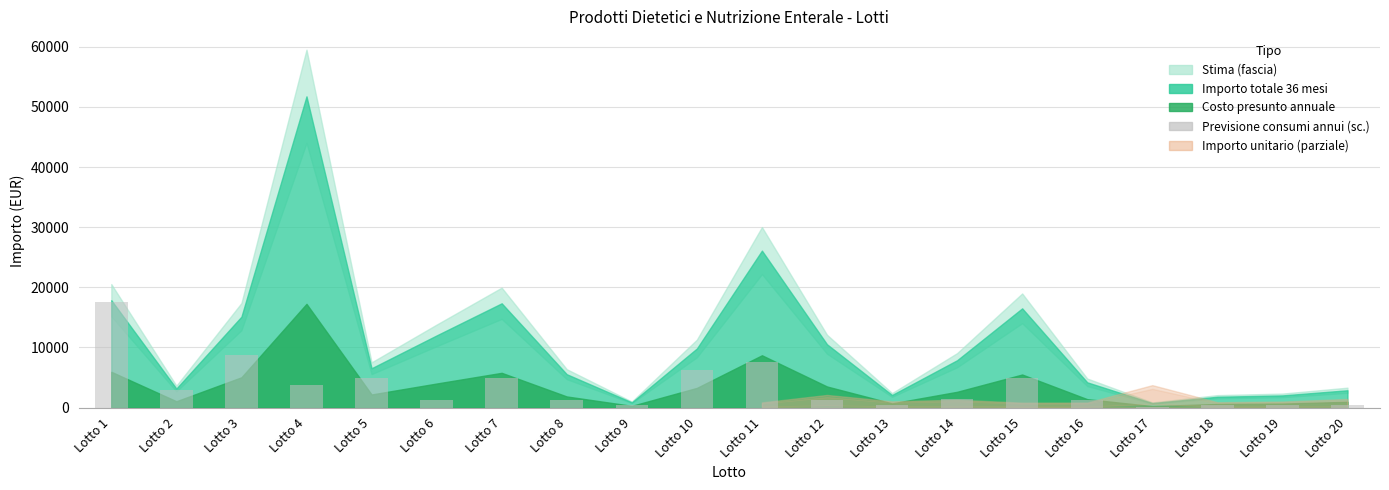

What is the sum of all values?

70800